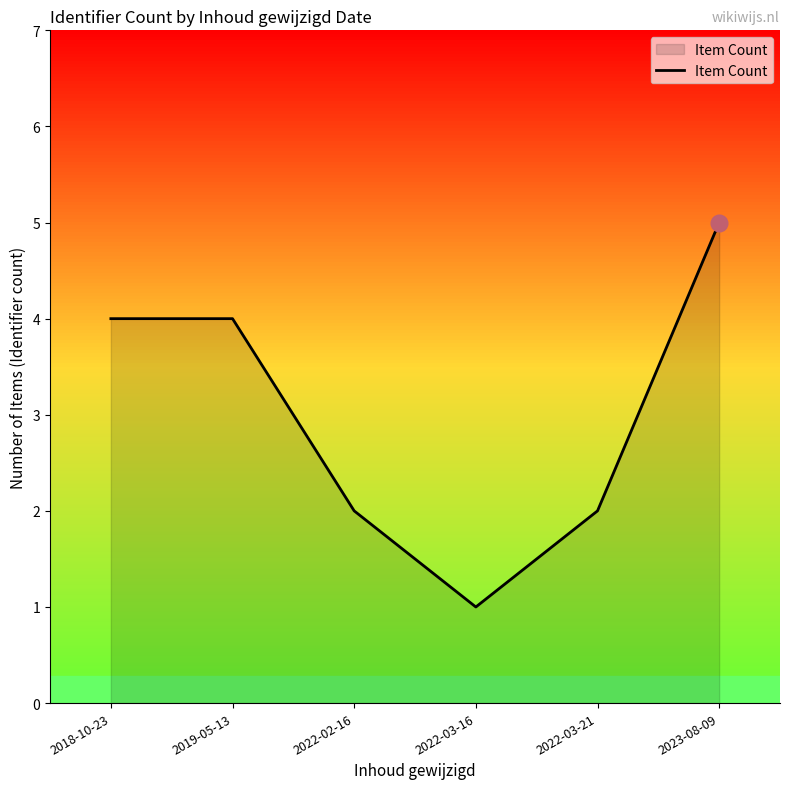

How many lines are shown in the chart?

1